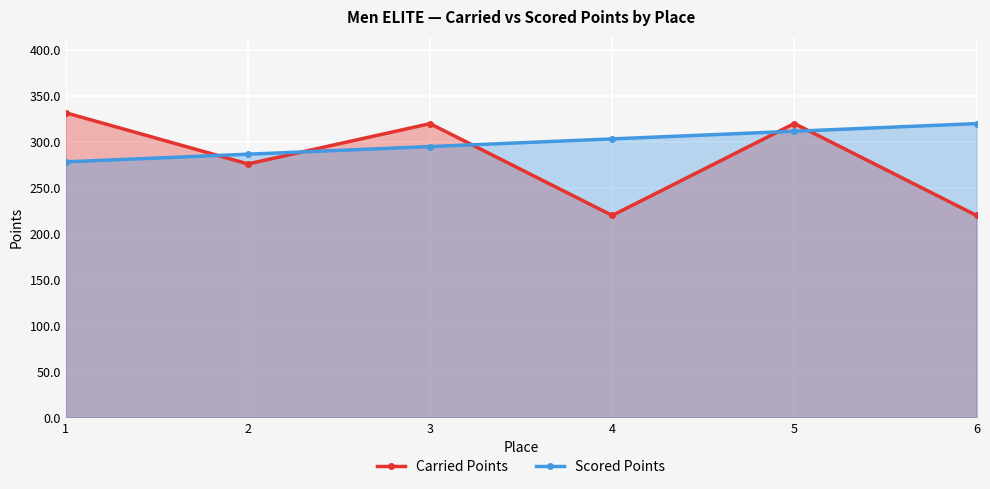

Reading left to right, extract all data points from this chart.

Carried Points: 1=331.8	2=276.1	3=320.0	4=220.0	5=320.2	6=220.0
Scored Points: 1=278.4	2=286.7	3=295.1	4=303.4	5=311.7	6=320.1